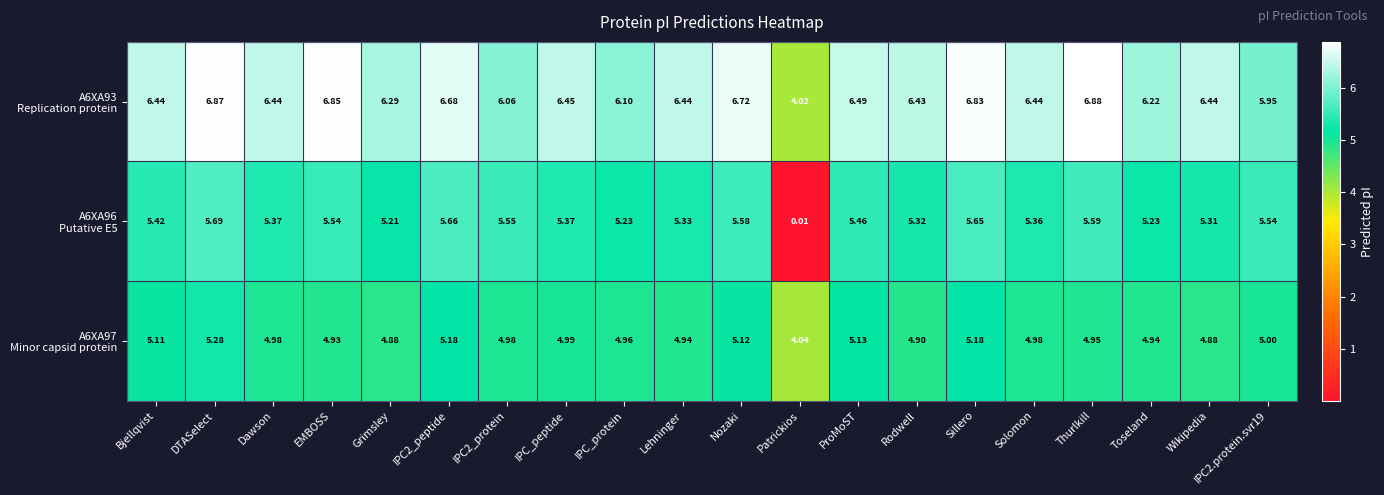

Which category has the lowest value across all series?

Patrickios